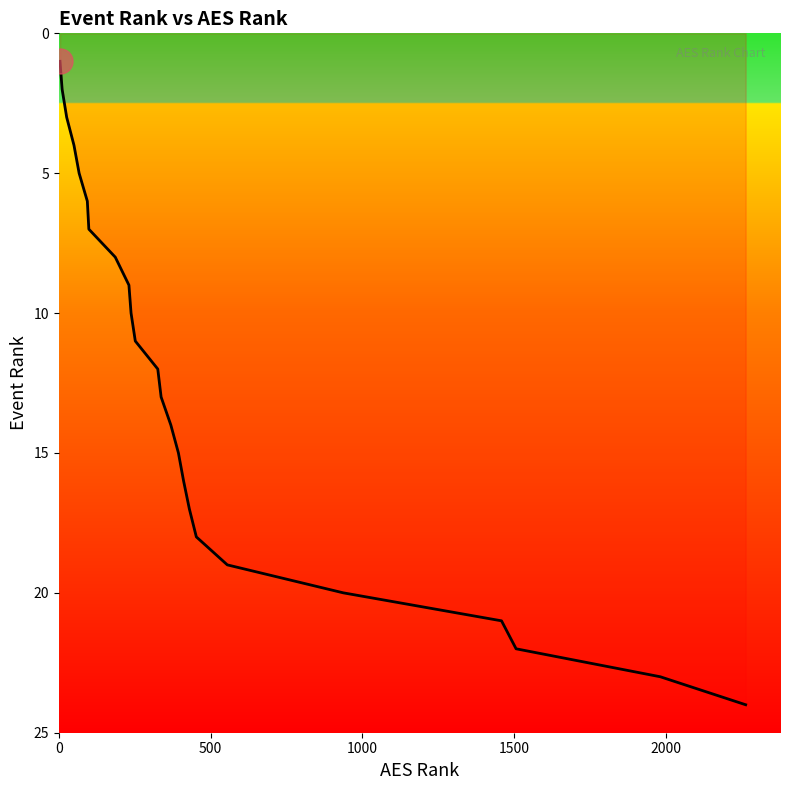

What is the difference between the maximum and minimum values?

23